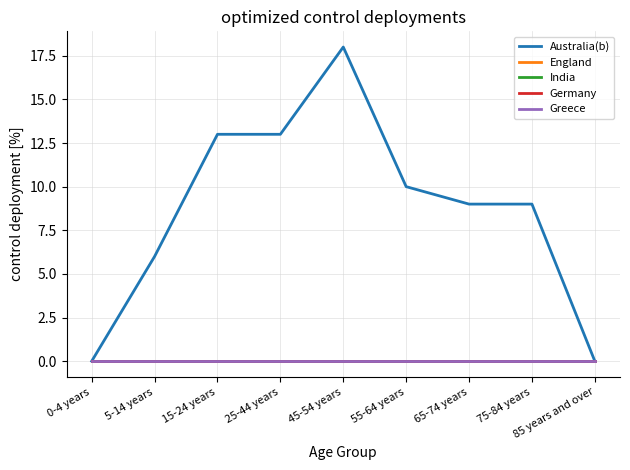

Which series has the largest total across all categories?

Australia(b)